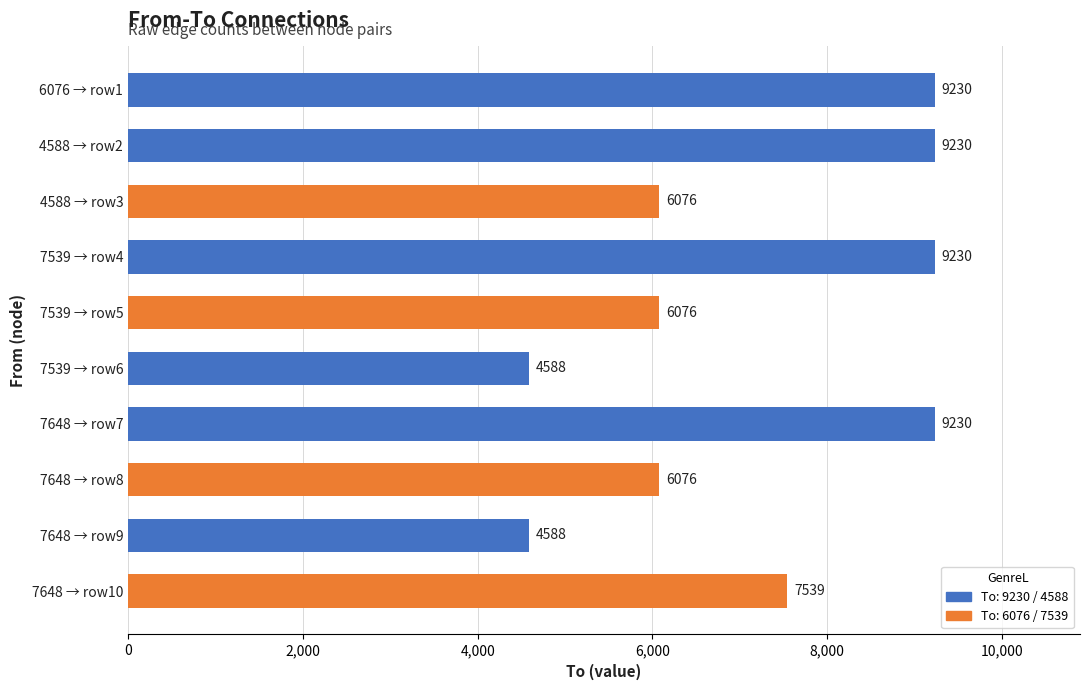

What is the label of the 1st bar from the top?

6076 → row1